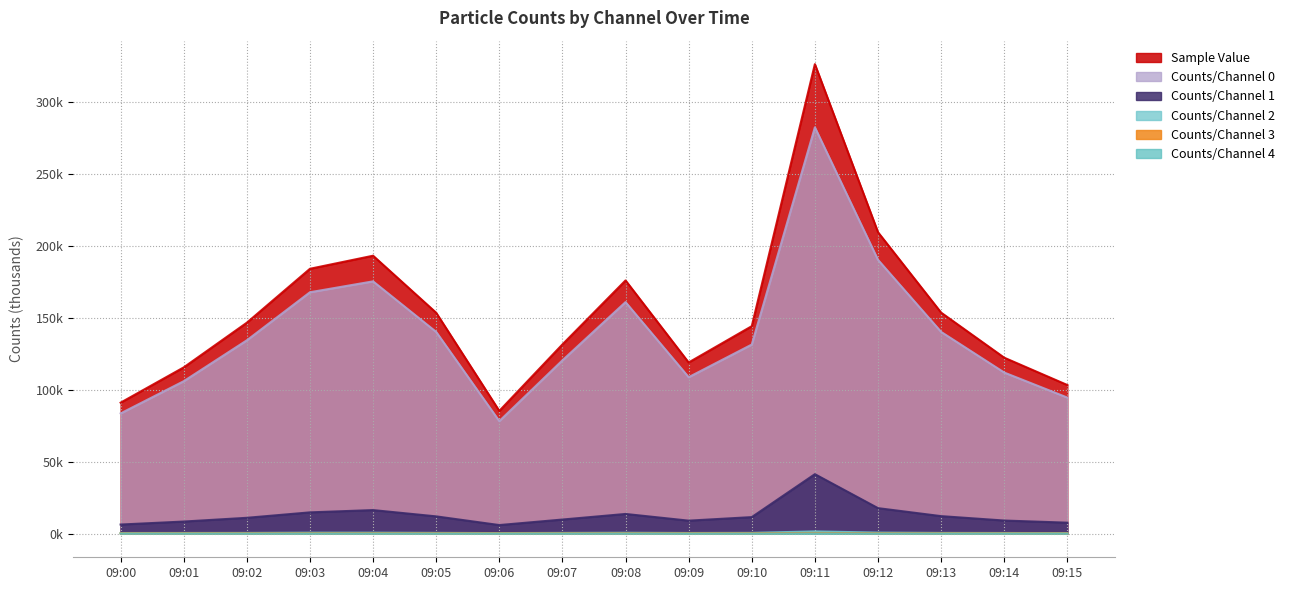

Which category has the highest value across all series?

09:11